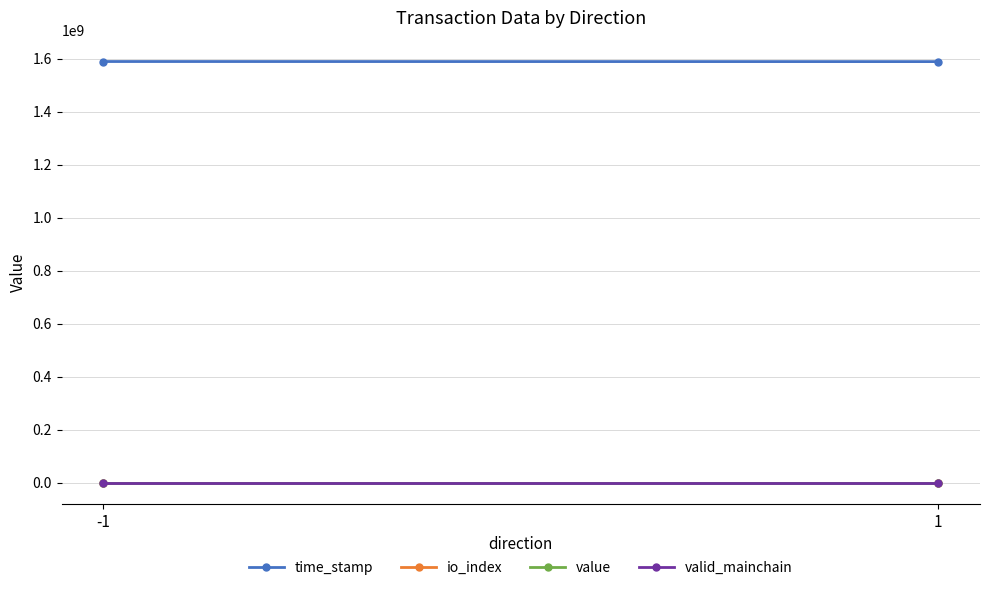

Reading left to right, list all the values displayed in this chart.

time_stamp: 1589712603.0	1589389194.0
io_index: 17.0	3.0
value: 32.8	32.8
valid_mainchain: 1.0	1.0